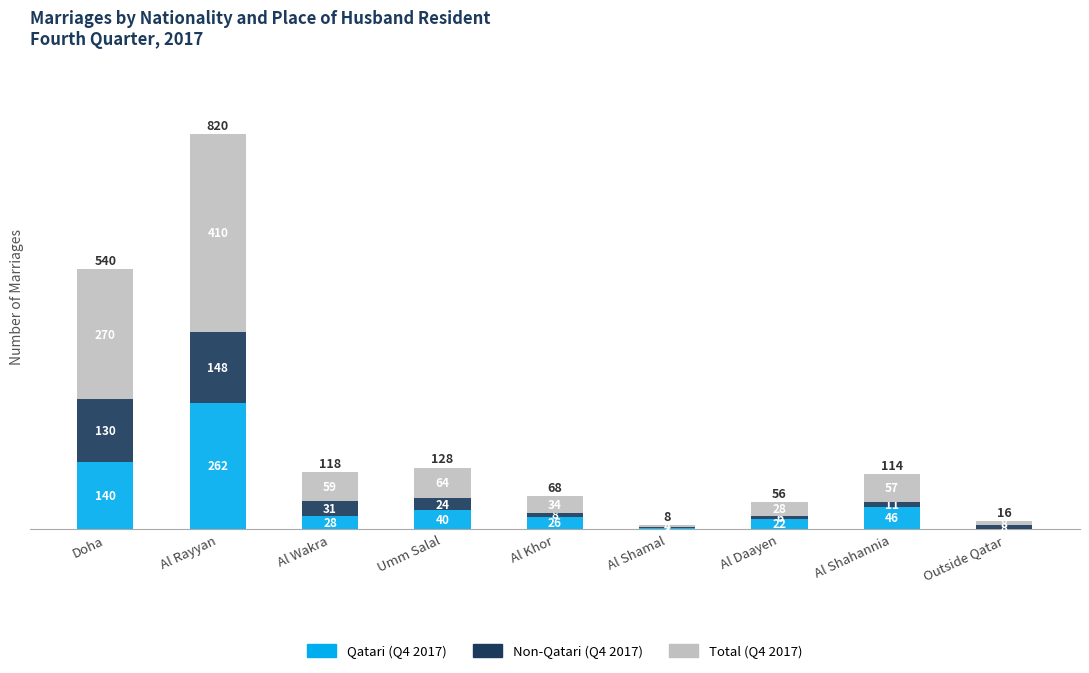

At which category is the sum across all series the highest?

Al Rayyan